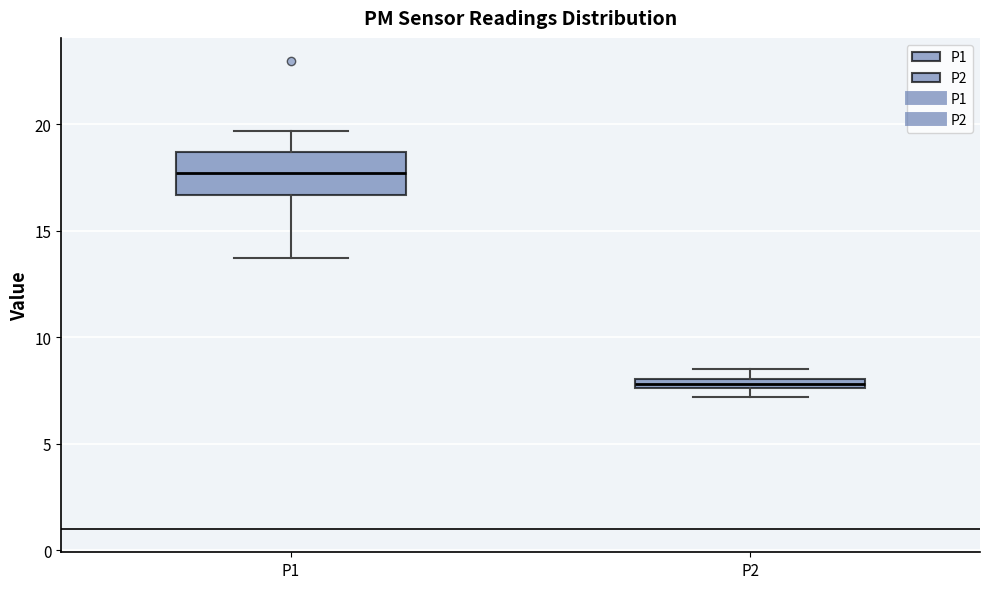

Comparing the boxes themselves (not the whiskers), which one is the tallest?

P1